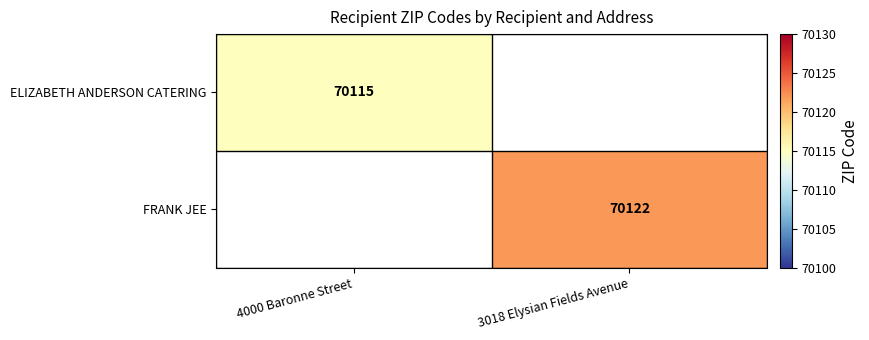

The FRANK JEE series shows 70122 at 3018 Elysian Fields Avenue. True or false?

True